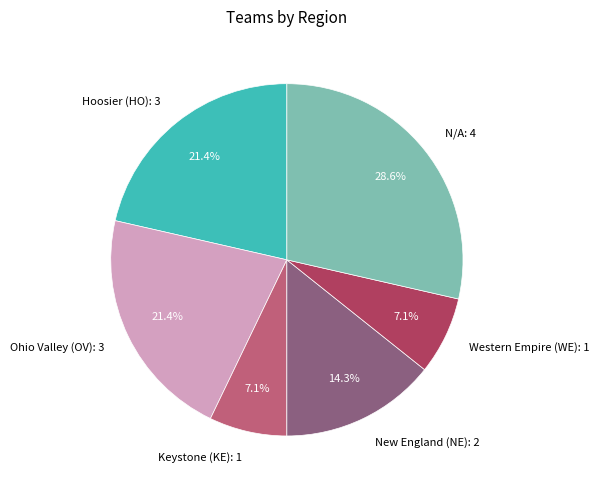

How much of the chart is everything except Keystone (KE): 1?

92.9%